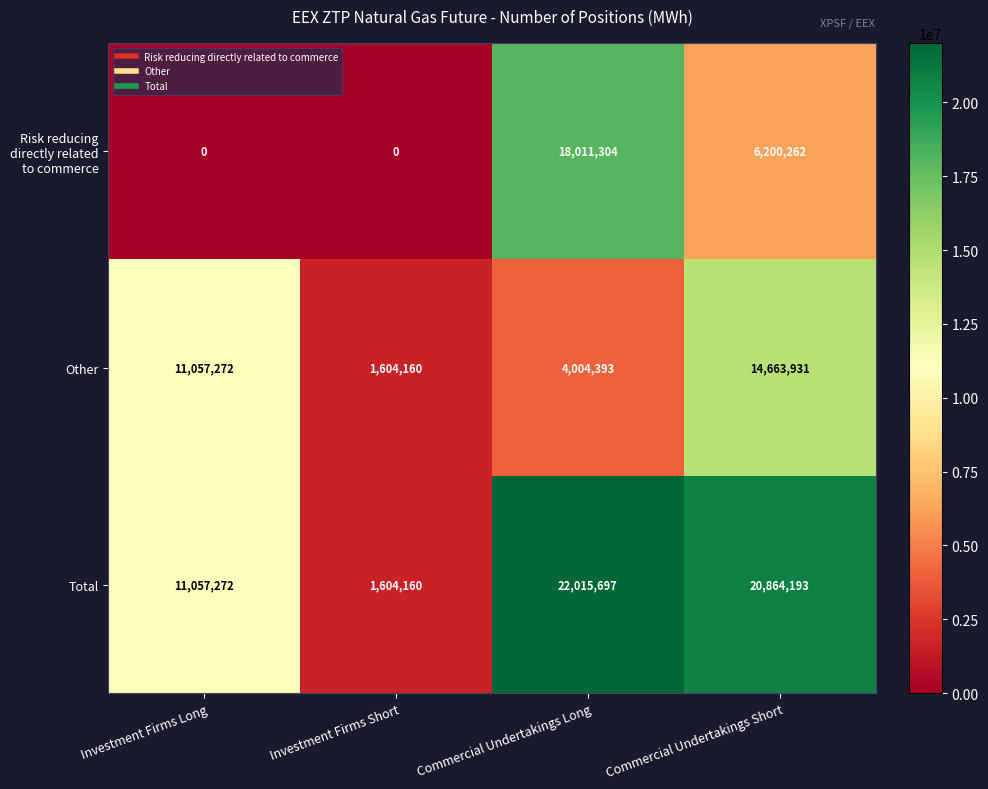

At how many categories does at least one series exceed 14308565?

2